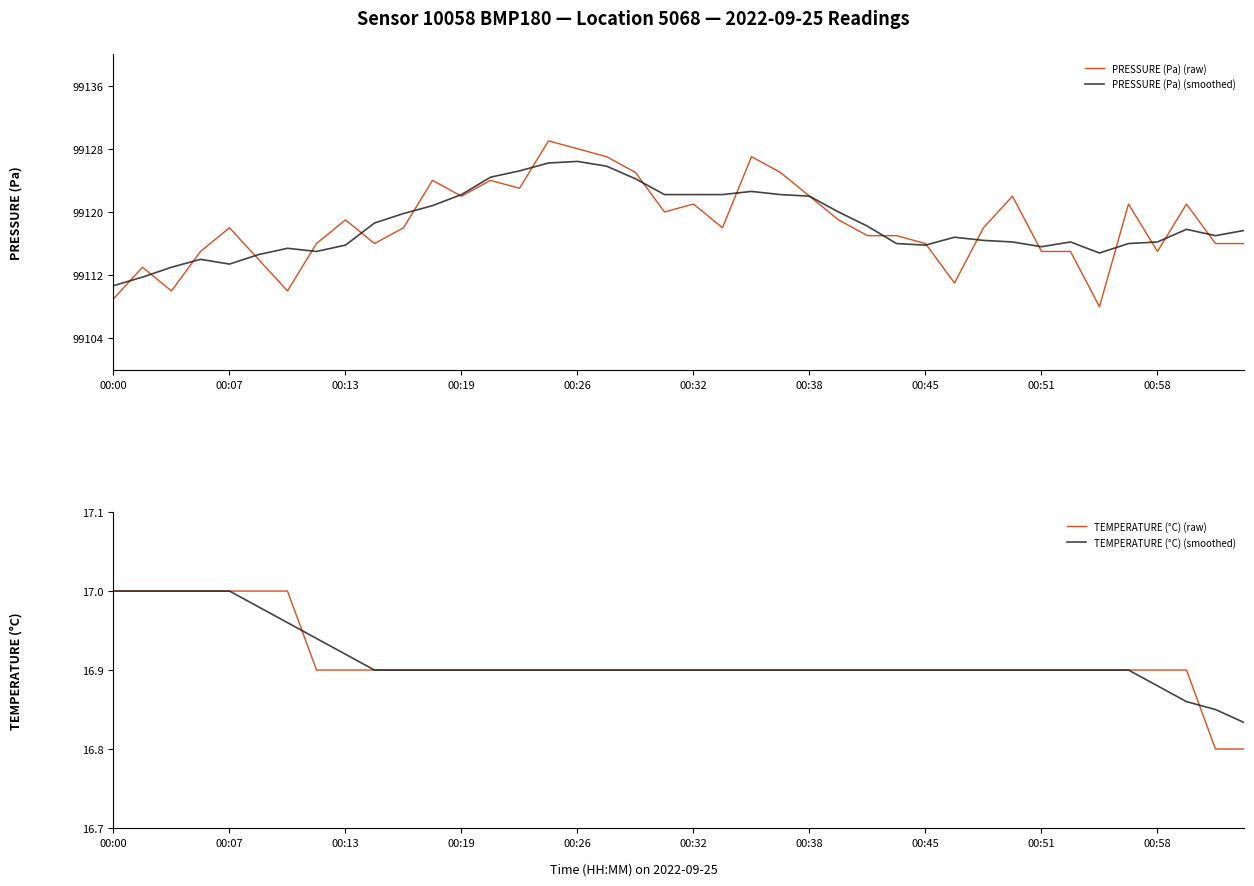

Count the TEMPERATURE (°C) (smoothed) values in the range 16 to 17.

40